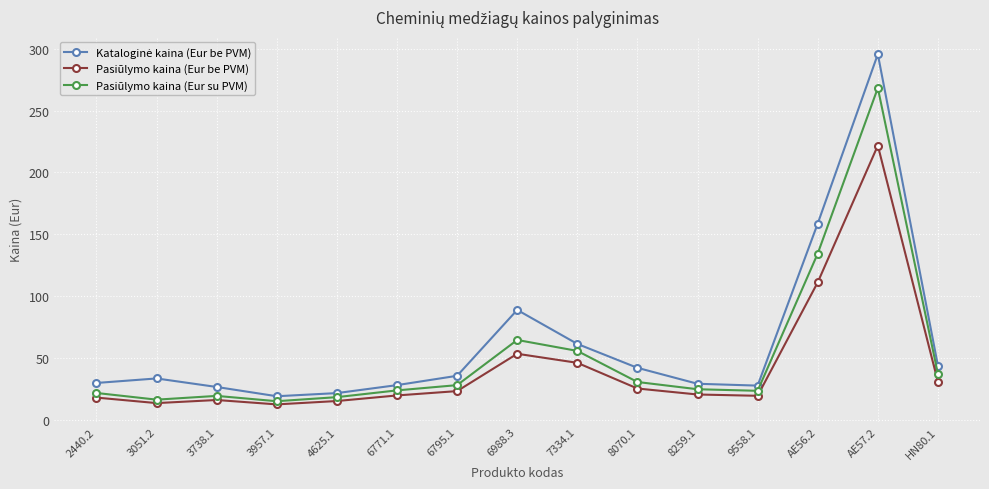

What is the difference between the highest and lowest values at AE56.2?

47.6